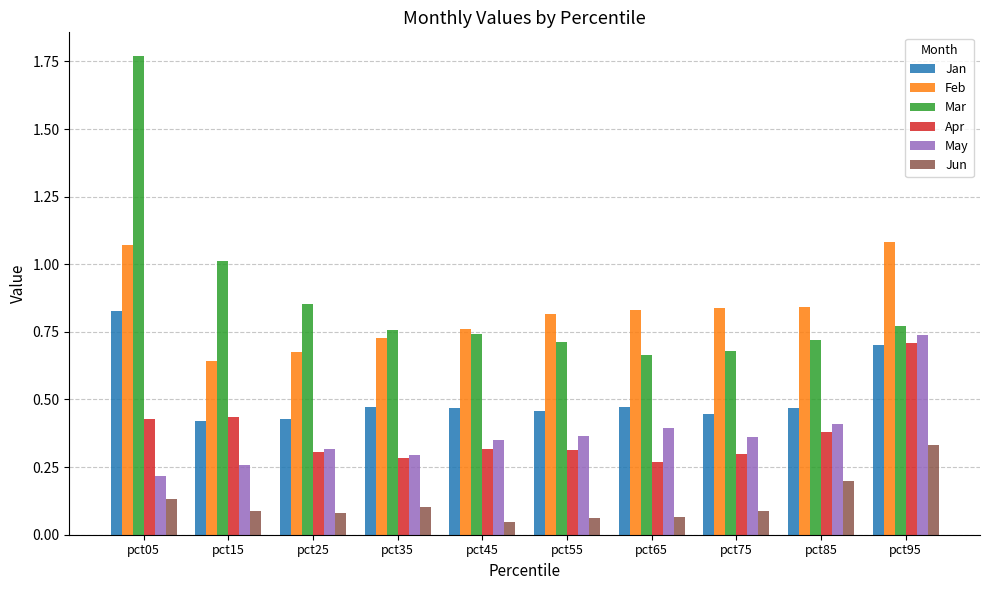

Is the value of Jun at pct55 greater than the value of Mar at pct55?

No